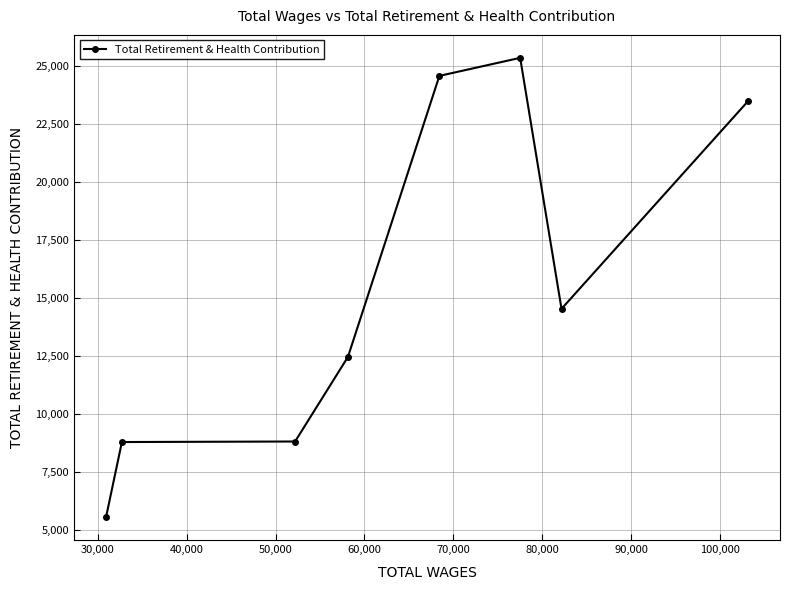

What is the value of the 1st point from the left?

5577